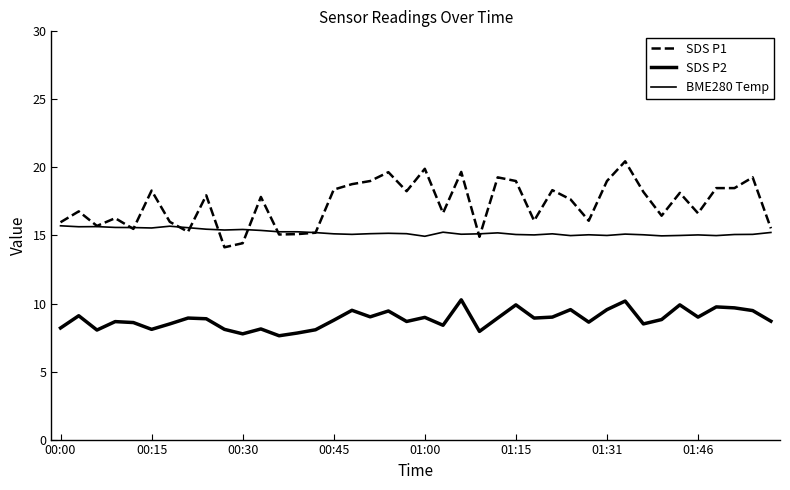

Does the chart have visible grid lines?

No